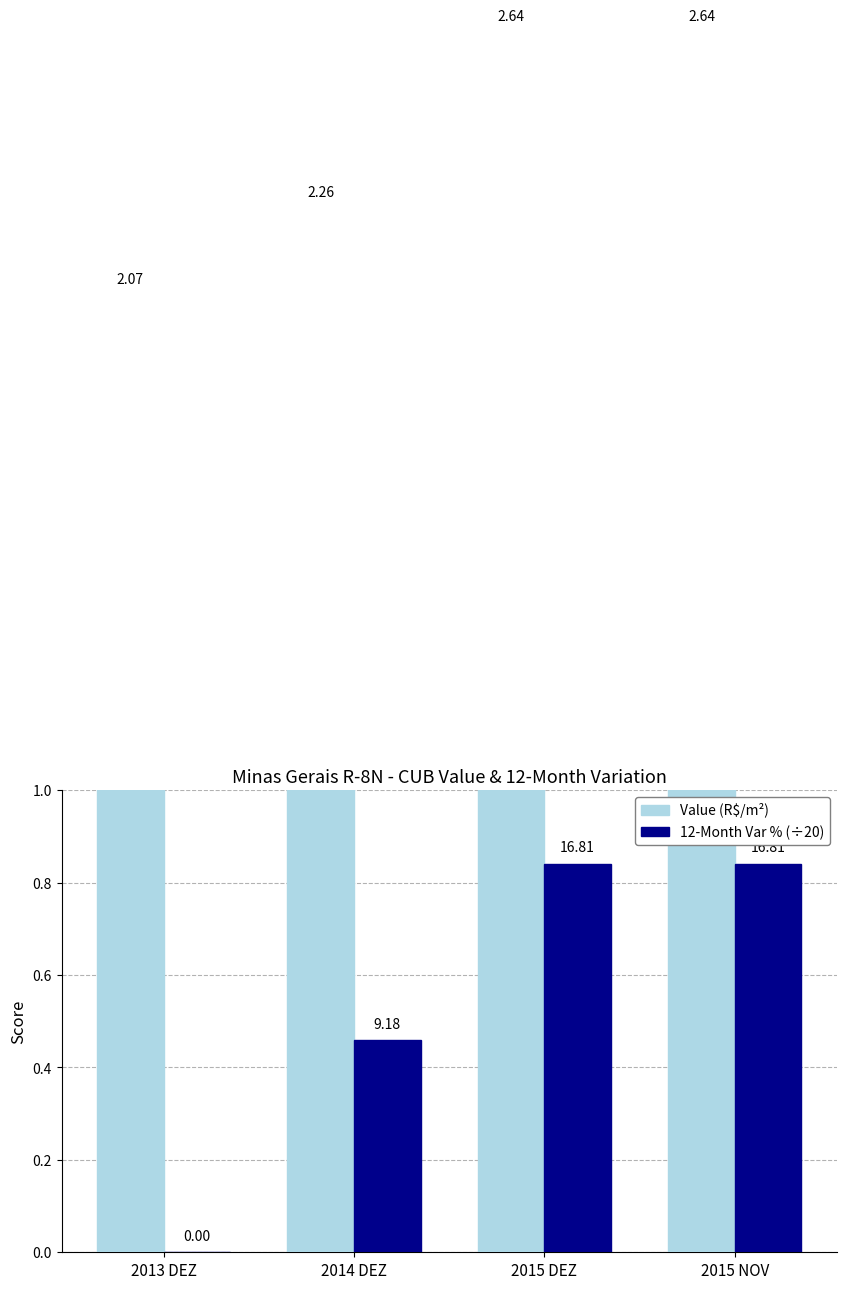

List the labels in order of Value (R$/m²) value, largest first.

2015 DEZ, 2015 NOV, 2014 DEZ, 2013 DEZ